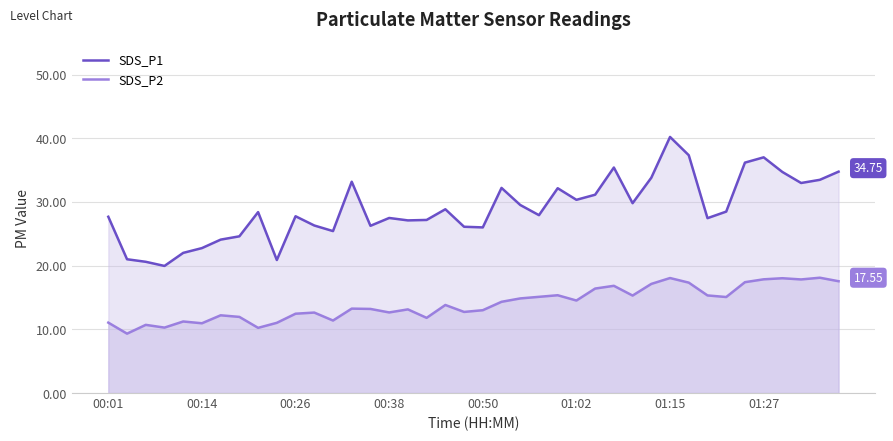

Which series has the largest total across all categories?

SDS_P1